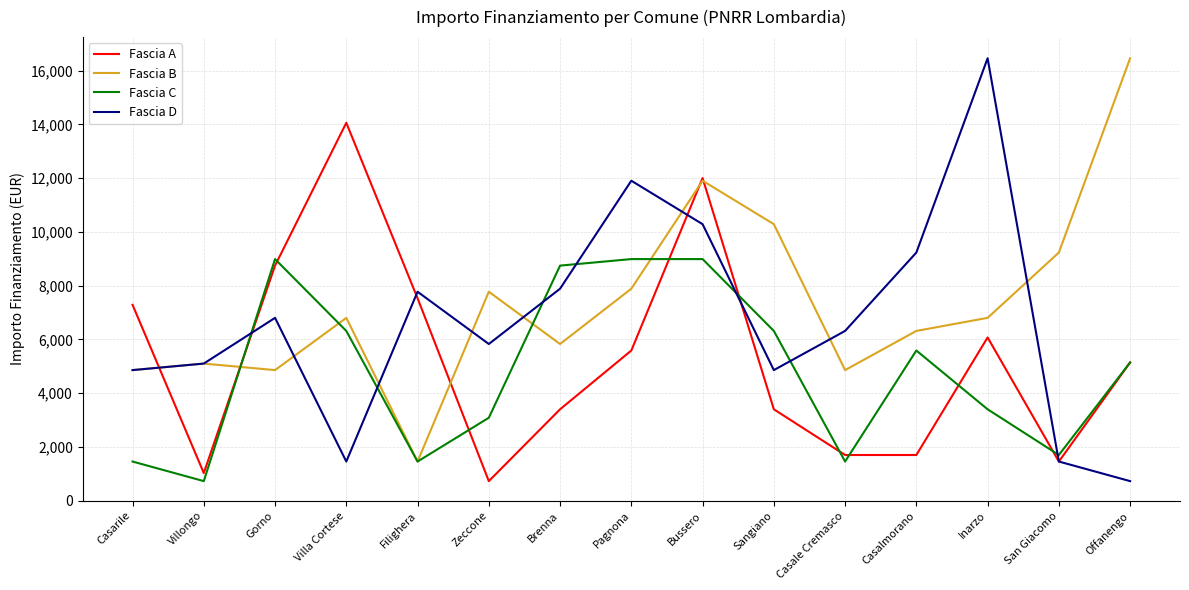

At which label does Fascia B reach its peak?

Offanengo